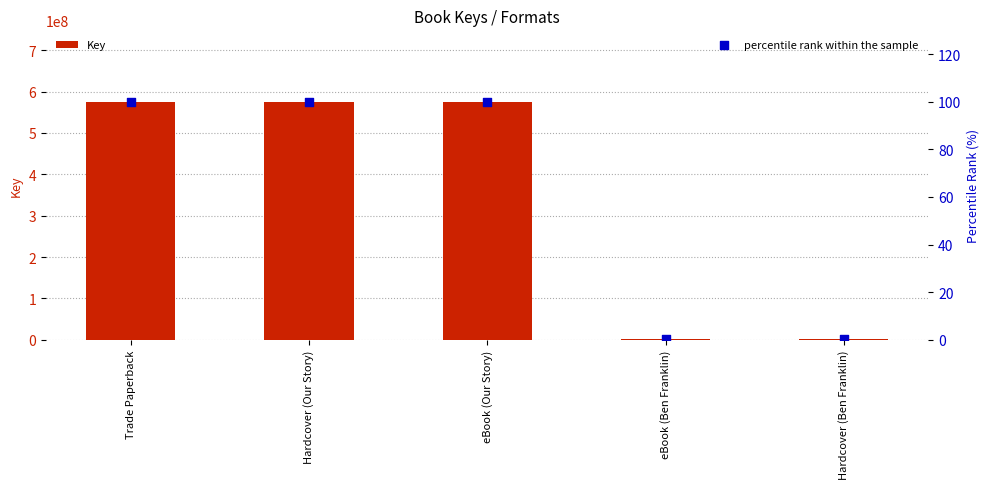

What are all the series names shown in the legend?

Key, percentile rank within the sample